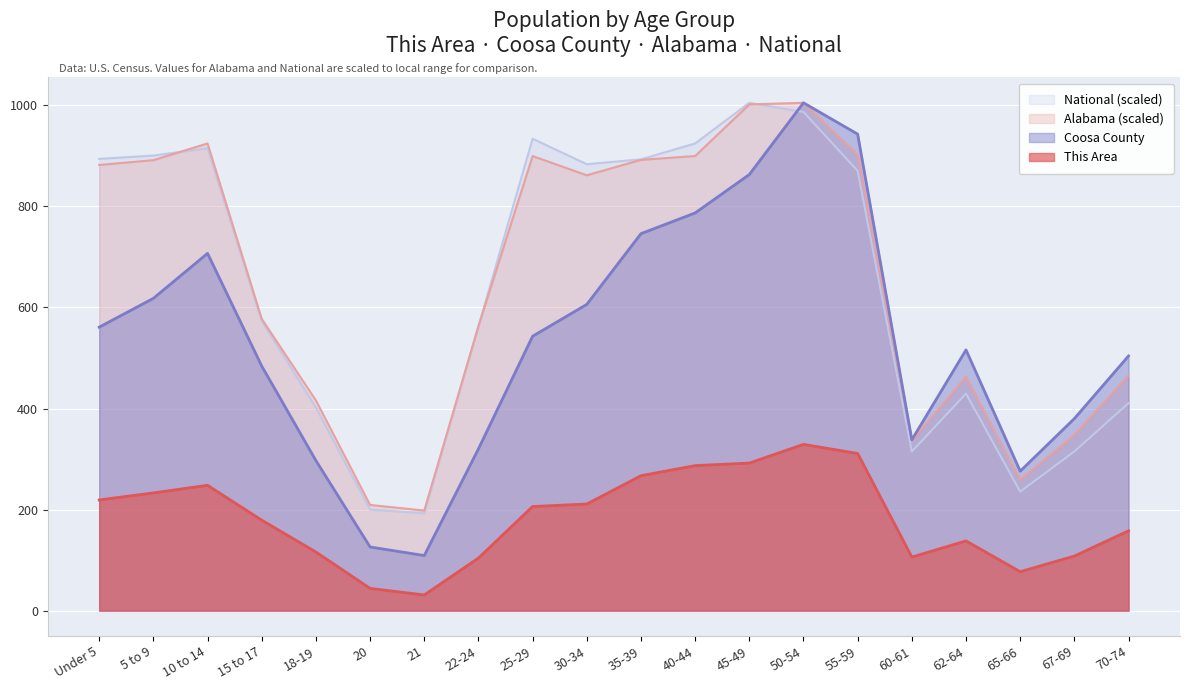

At how many categories does at least one series exceed 371?

16